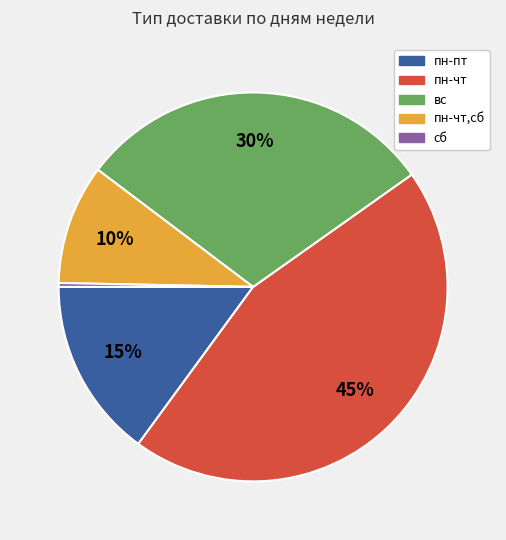

What is the ratio of the value at вс to the value at пн-чт,сб?

3.0